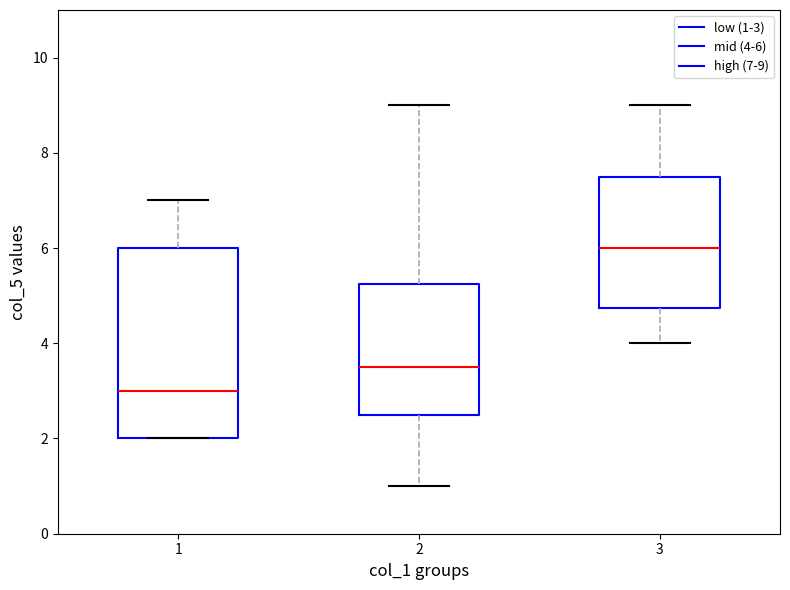

Reading left to right, transcribe this box plot: for each box, give where its median line is, the range the box spans, and where its two whiskers end, as read against the y-axis. The values are not printed on the chart, so give them approximately, as read against the axis.

1: median 3.0, box 2.0 to 6.0, whiskers 2.0 to 7.0
2: median 3.6, box 2.6 to 5.2, whiskers 1.0 to 9.0
3: median 6.0, box 4.8 to 7.6, whiskers 4.0 to 9.0